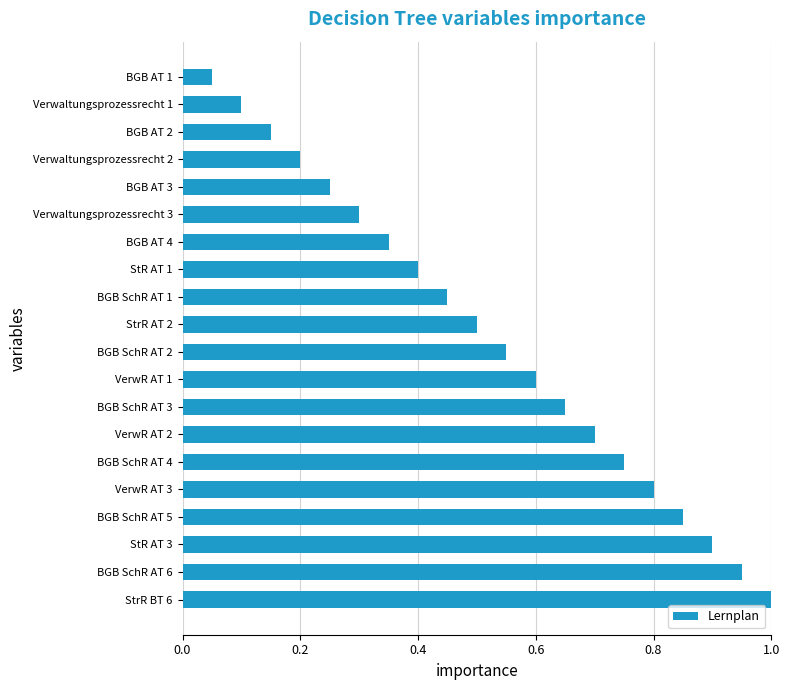

Where is the data nearest to the value 0?

BGB AT 1